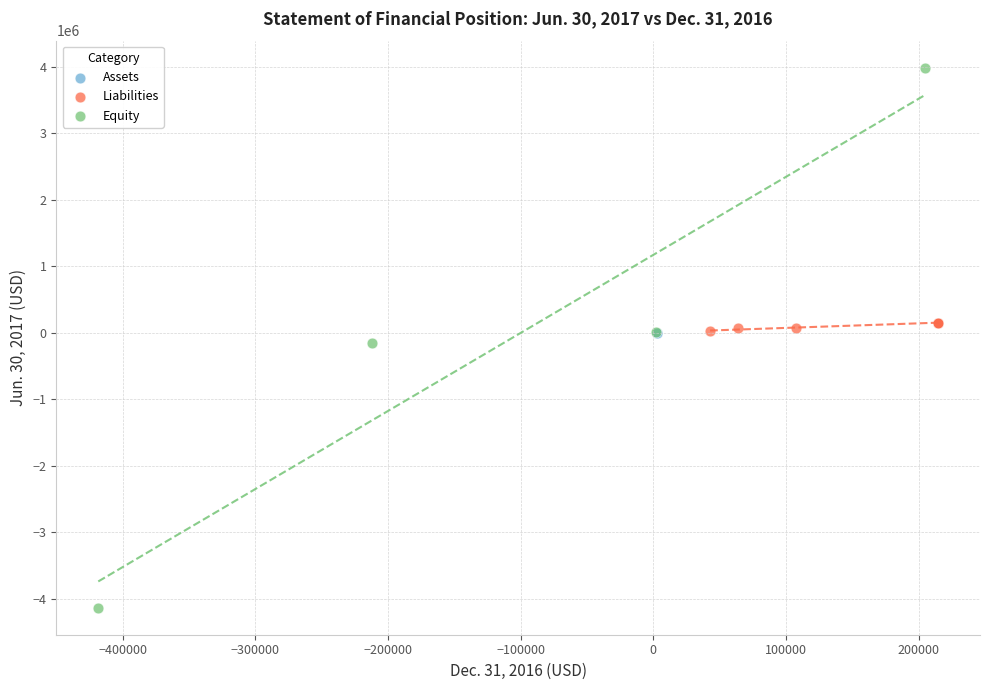

Which series reaches the minimum Y coordinate?

Equity